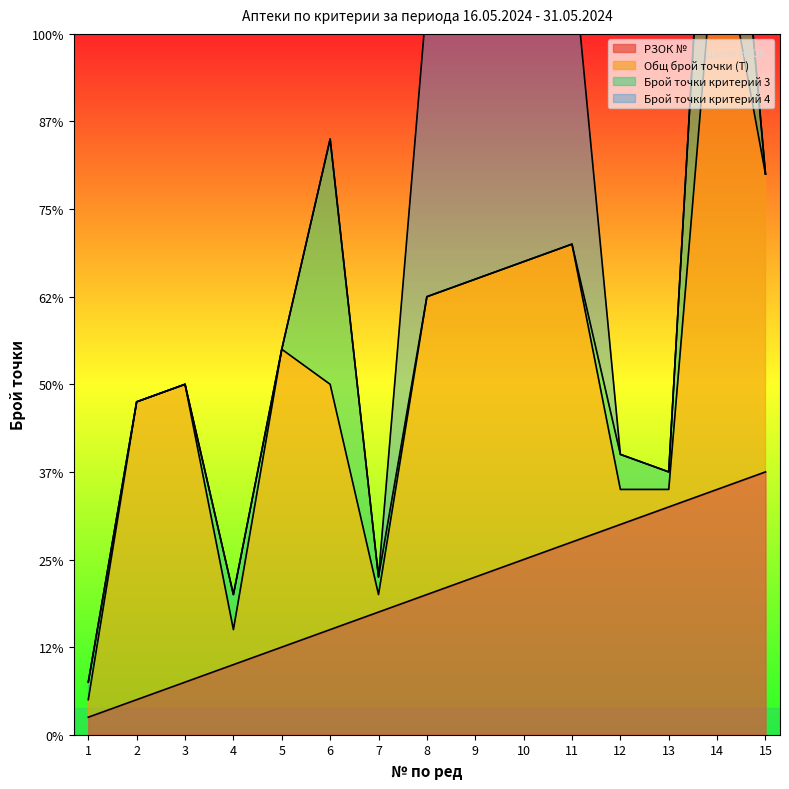

What is the average value of the РЗОК № series?

8